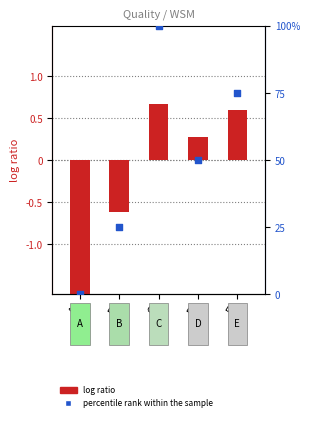

What is the total value across all series at E?

75.6